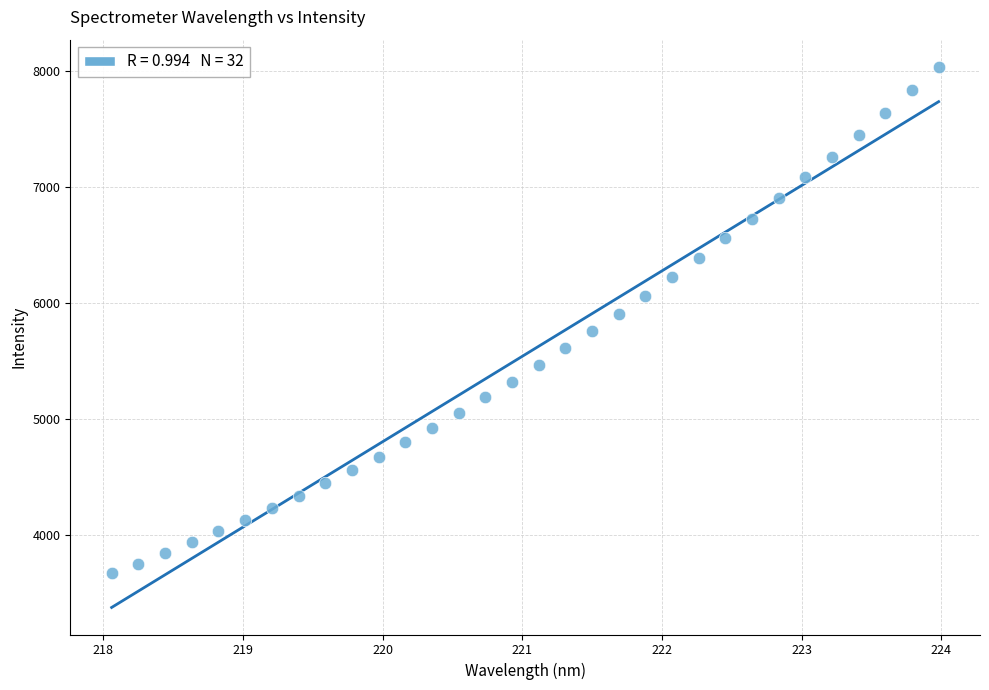

What is the range of Y values (max minus min)?

4369.7